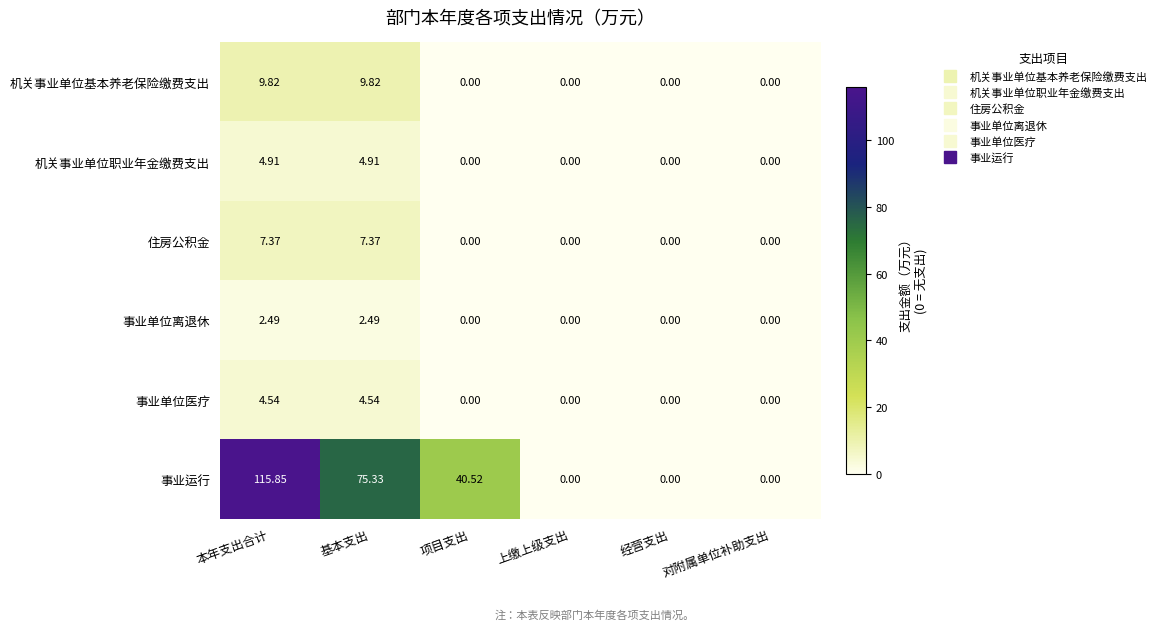

Rank the series by their maximum value, from lowest to highest.

事业单位离退休, 事业单位医疗, 机关事业单位职业年金缴费支出, 住房公积金, 机关事业单位基本养老保险缴费支出, 事业运行